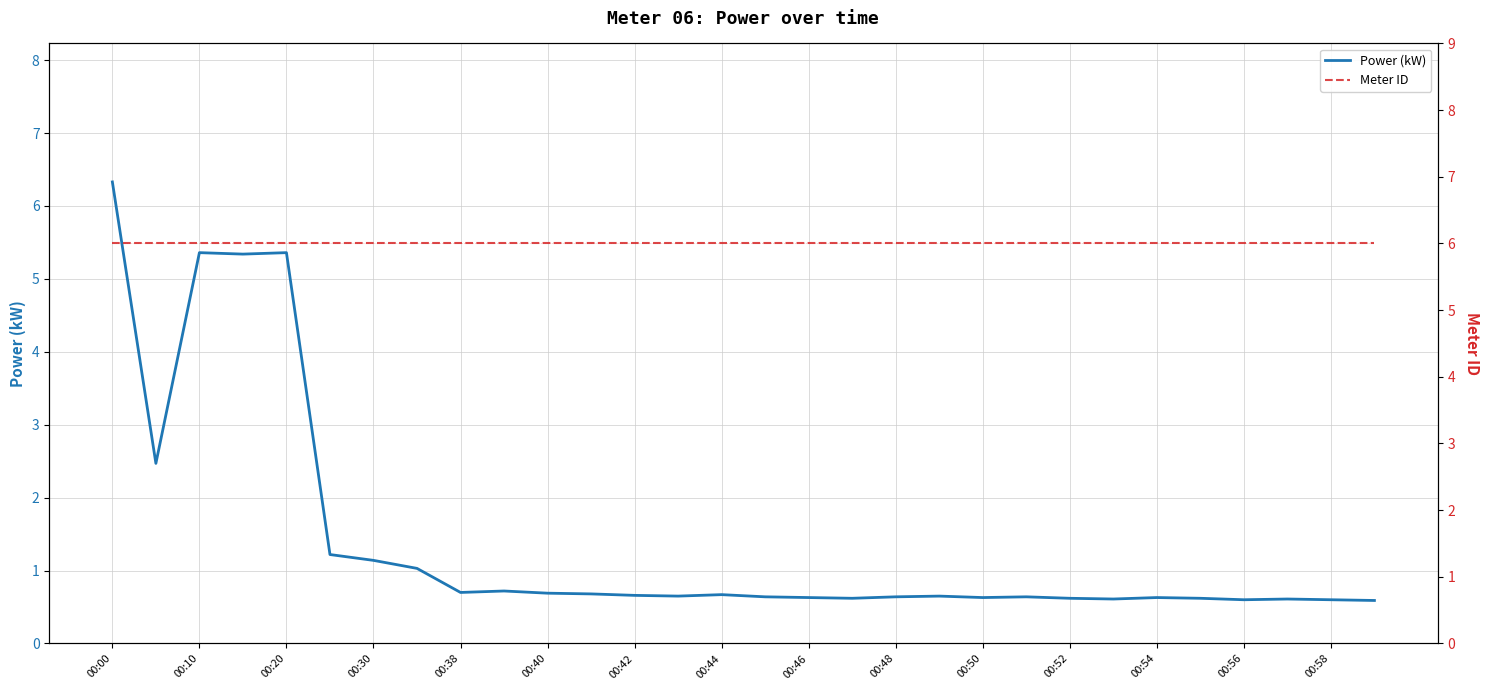

Between which two adjacent categories do Power (kW) and Meter ID first intersect?

00:00 and 00:10